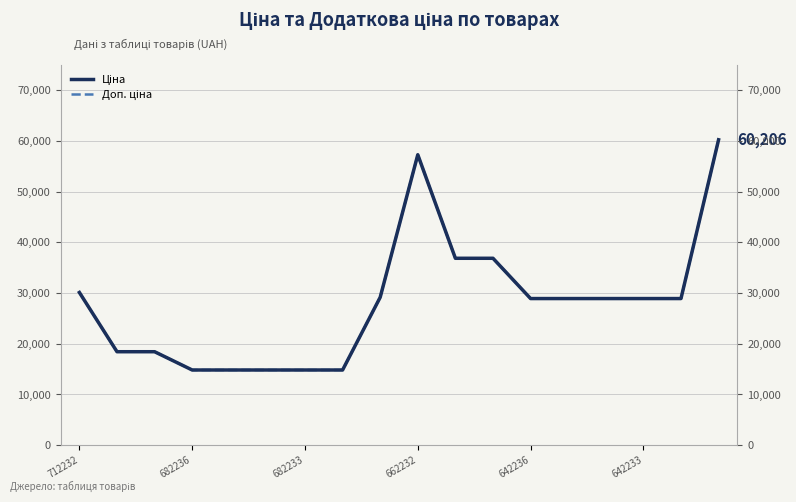

How many interior local peaks does the Доп. ціна series have?

1